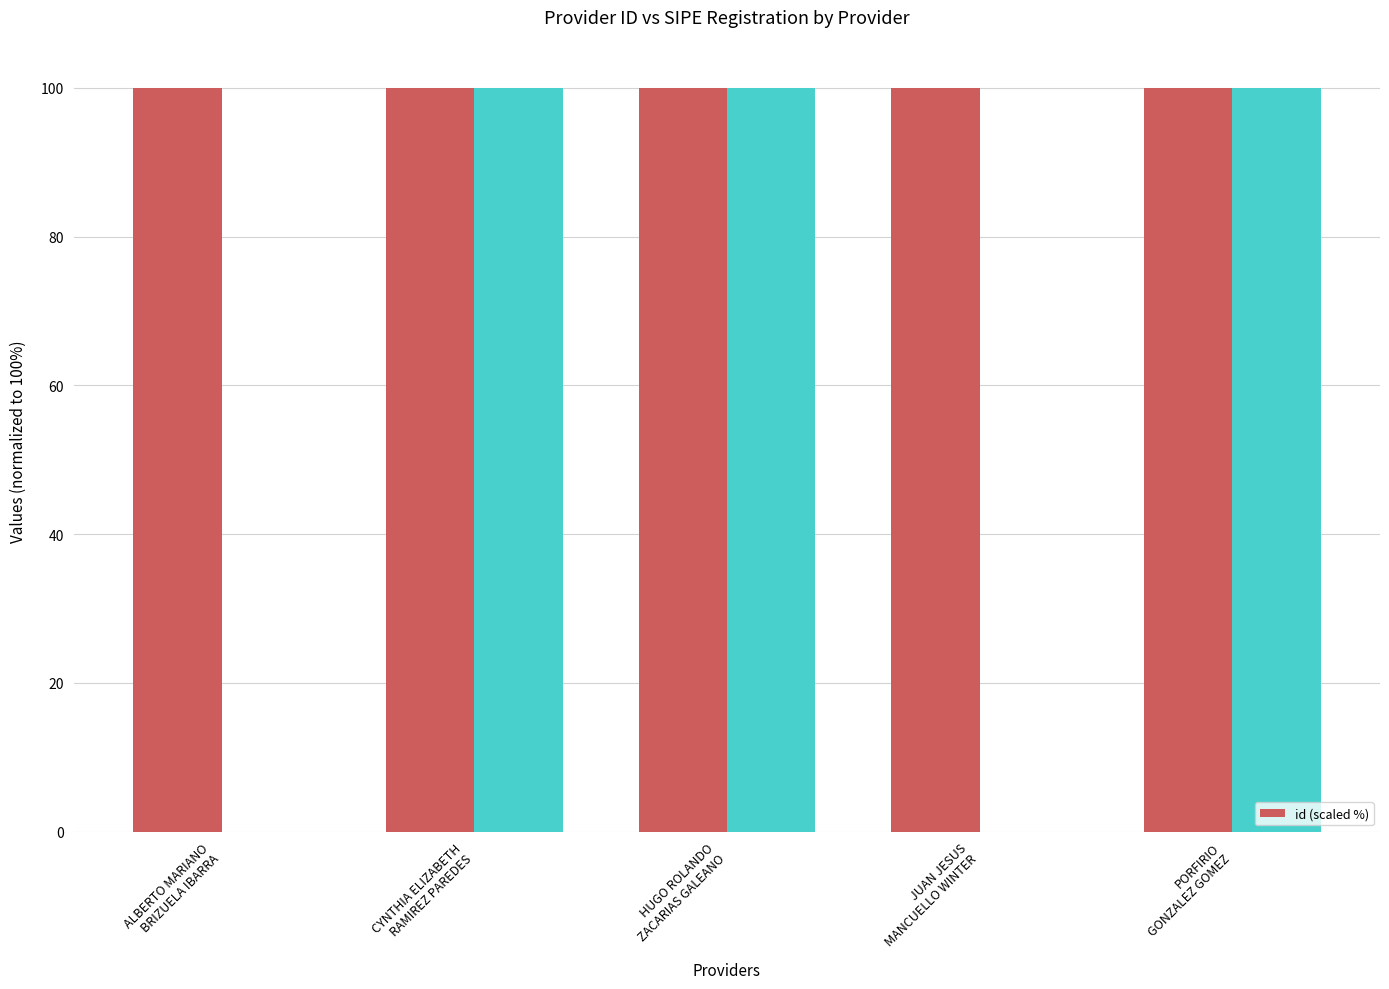

The chart shows a value of 163.2 at HUGO ROLANDO
ZACARIAS GALEANO. True or false?

False